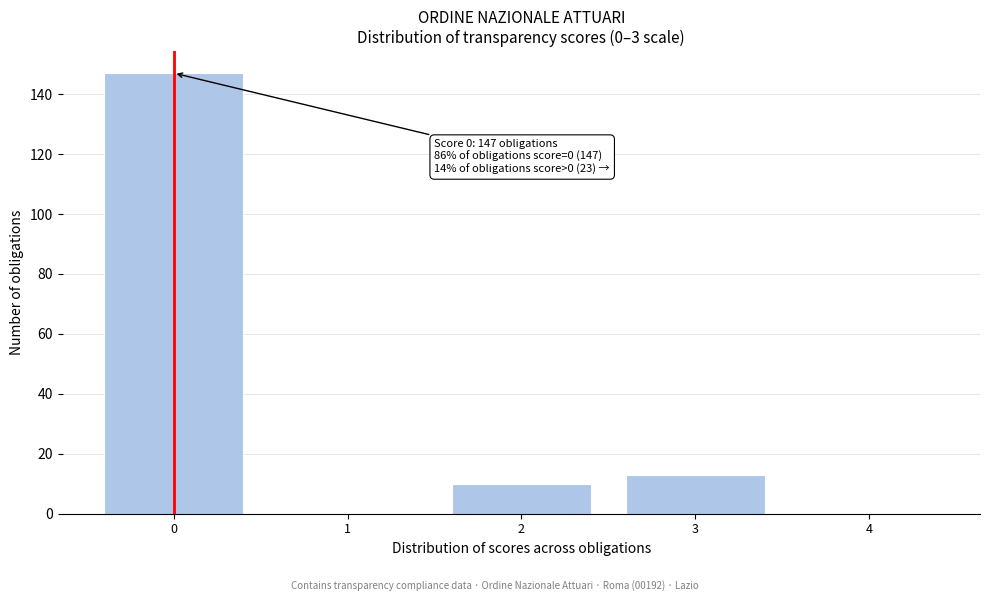

Which range on the x-axis has the tallest bar?

-0.5 to 0.5